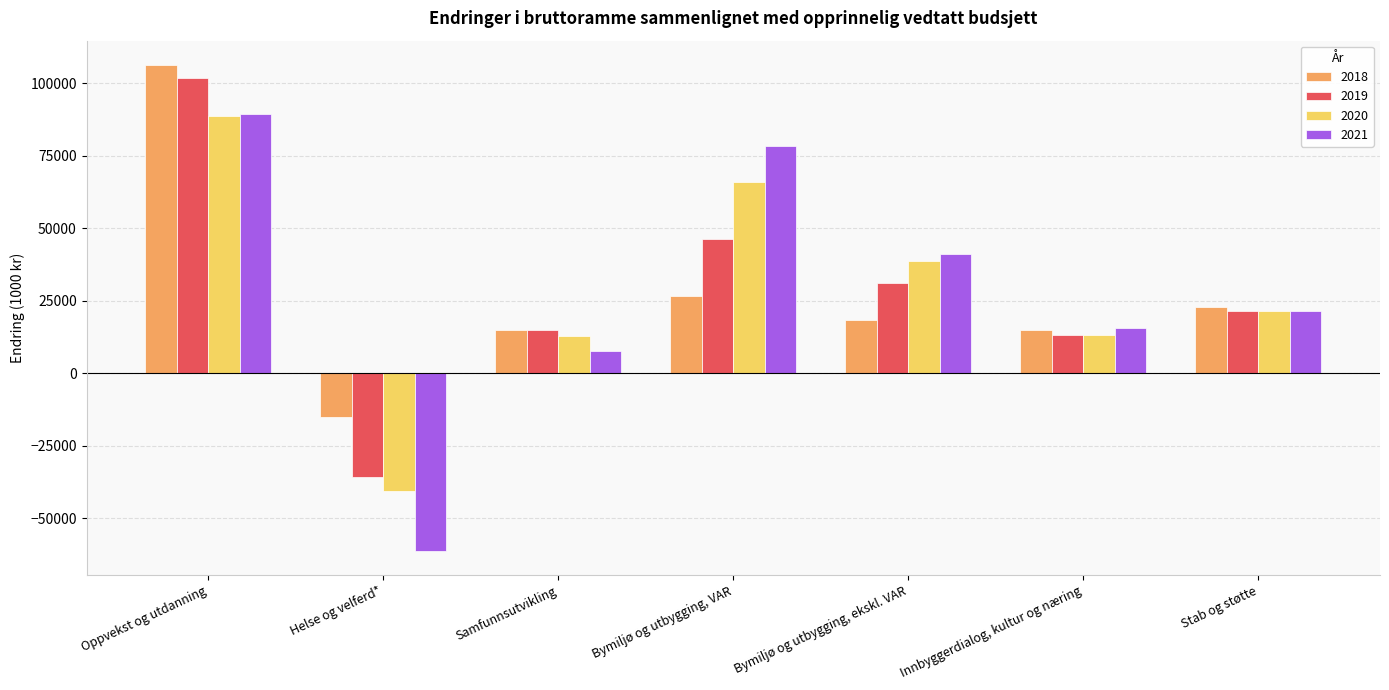

Which series has the largest range (max minus min)?

2021